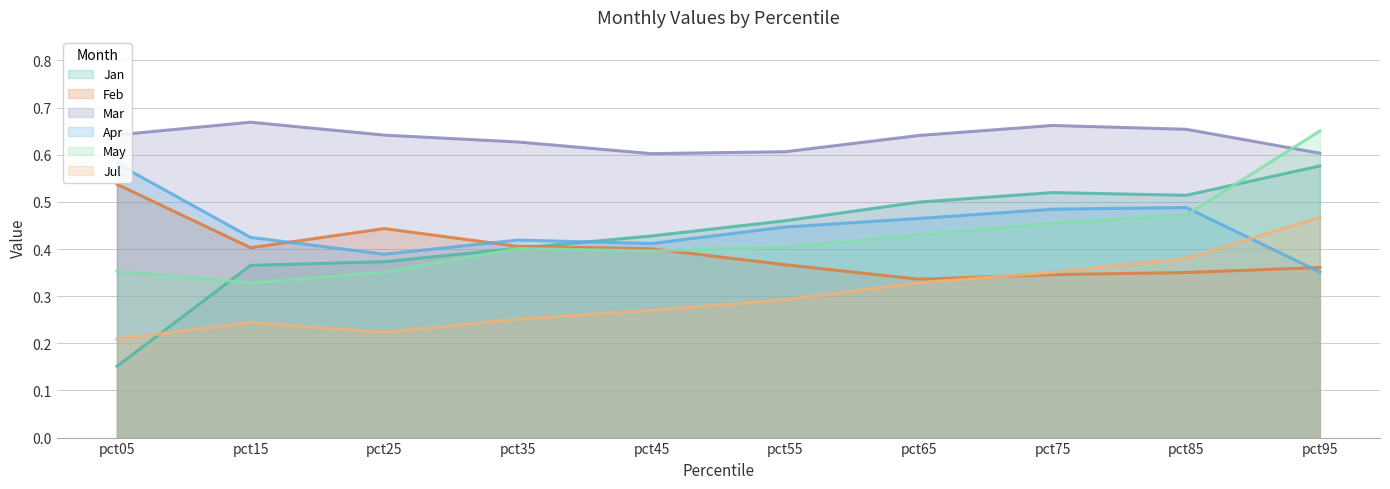

At which category does Jan reach its first local peak?

pct75